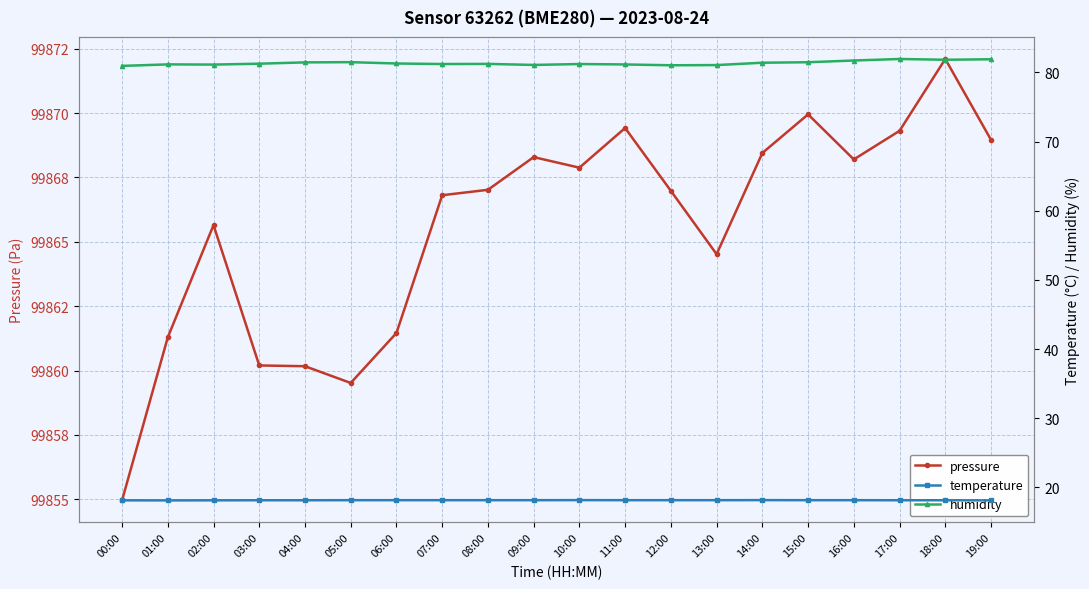

Reading right to left, transcribe all the data shown in this chart.

pressure: 99869.0	99872.1	99869.3	99868.2	99869.9	99868.4	99864.5	99867.0	99869.4	99867.9	99868.3	99867.0	99866.8	99861.5	99859.5	99860.2	99860.2	99865.6	99861.3	99855.0
temperature: 18.1	18.1	18.1	18.1	18.1	18.1	18.1	18.1	18.1	18.1	18.1	18.1	18.1	18.1	18.1	18.1	18.1	18.1	18.1	18.1
humidity: 81.9	81.8	82.0	81.7	81.5	81.4	81.1	81.0	81.2	81.2	81.1	81.2	81.2	81.3	81.5	81.5	81.3	81.1	81.2	81.0